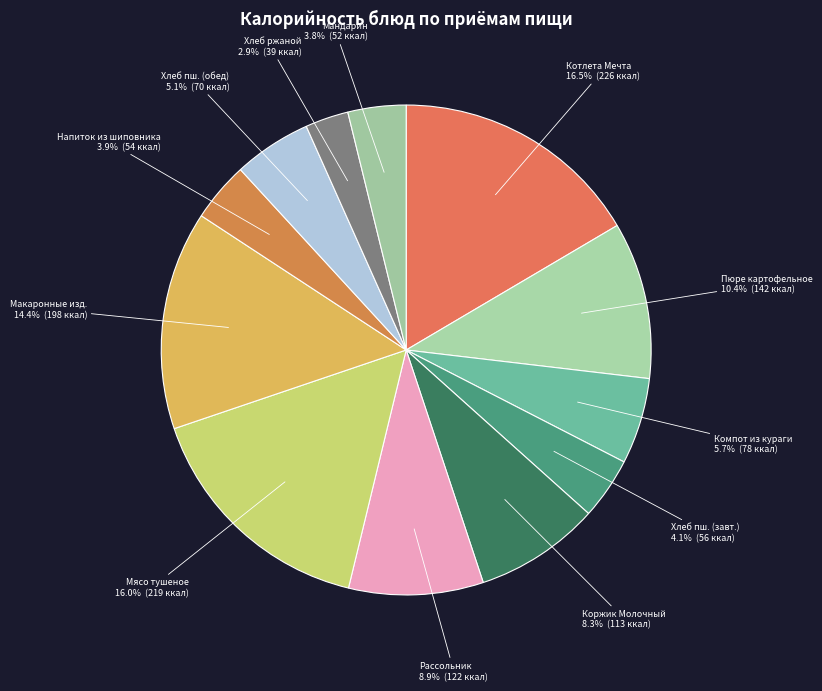

Which category has the smallest portion of the pie?

Хлеб ржаной